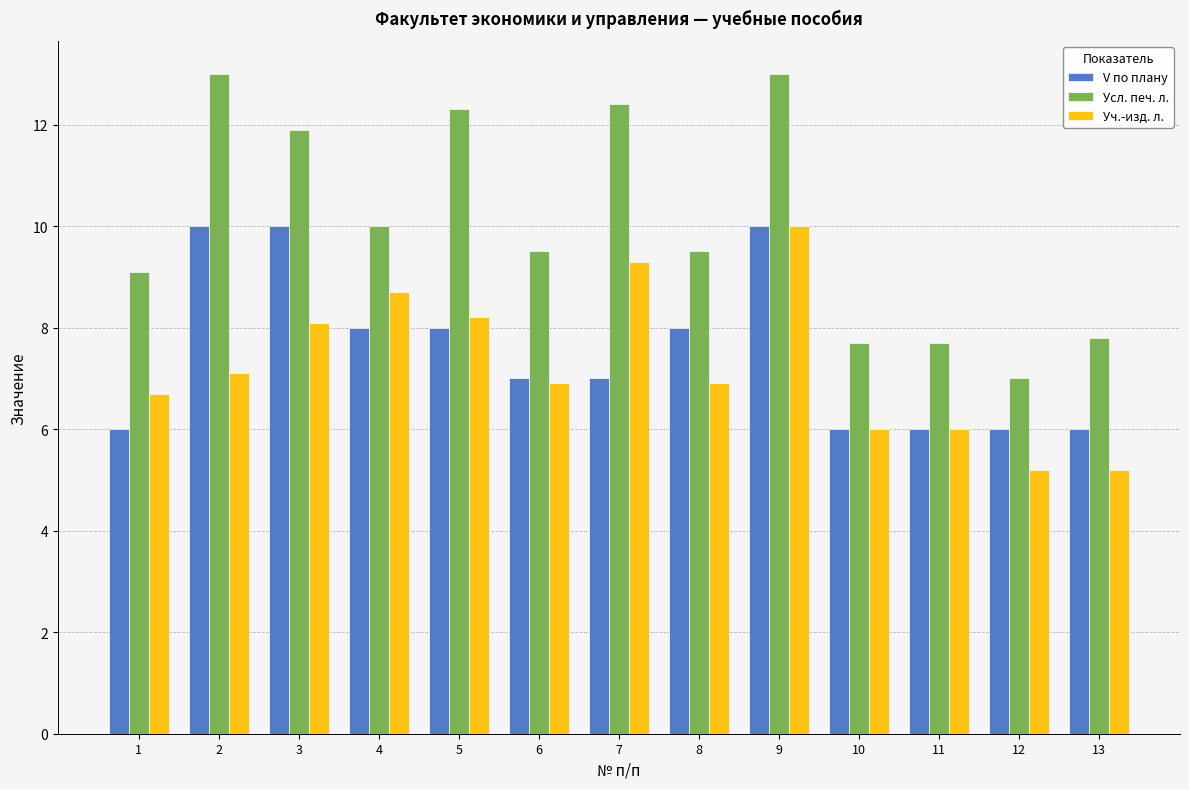

How many data points in Усл. печ. л. are less than 9?

4